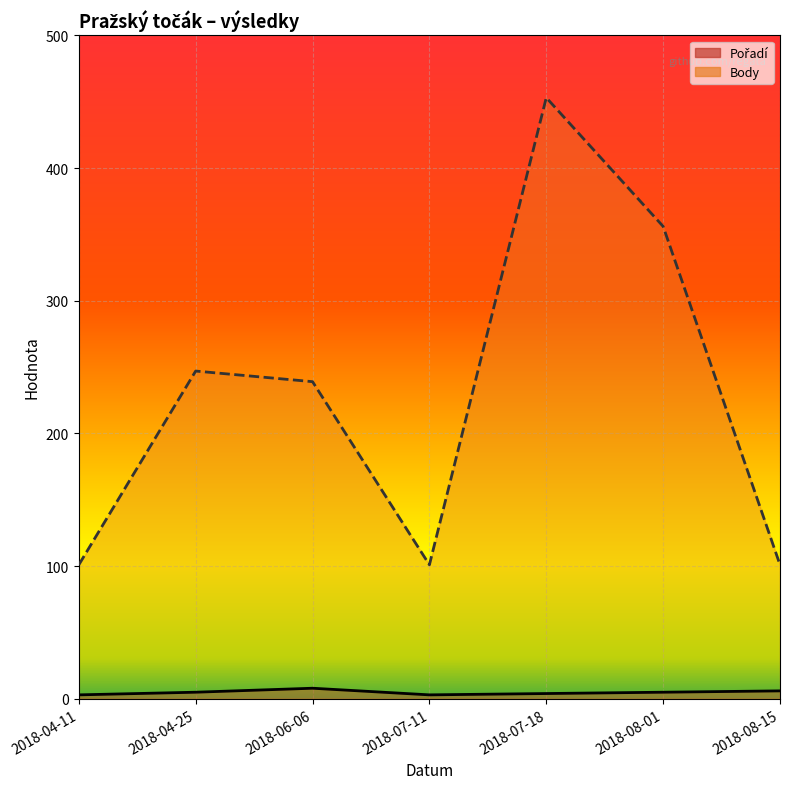

At 2018-06-06, list the series in order from largest to smallest.

Body, Pořadí